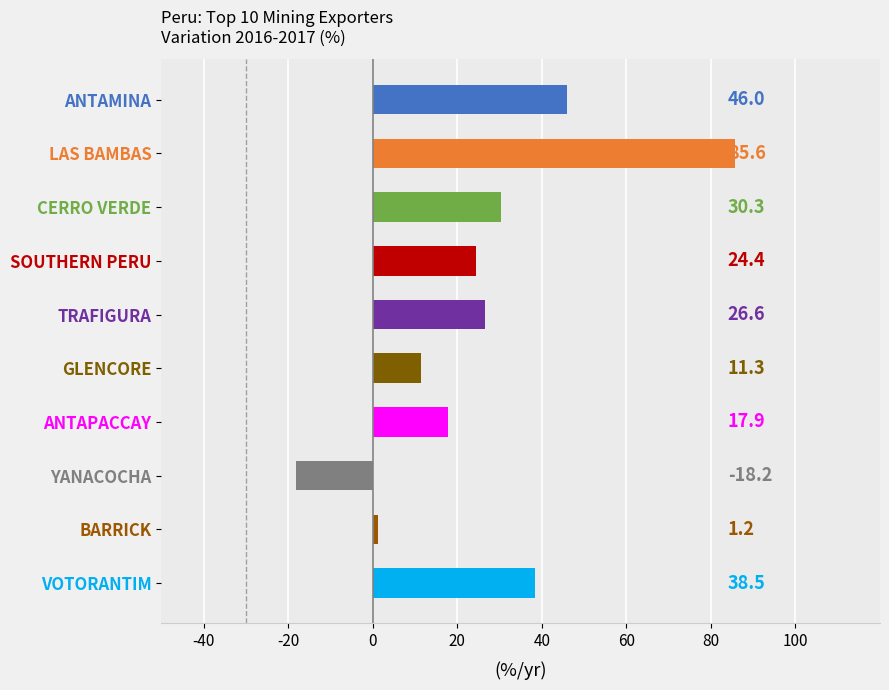

Rank the categories by value from highest to lowest.

LAS BAMBAS, ANTAMINA, VOTORANTIM, CERRO VERDE, TRAFIGURA, SOUTHERN PERU, ANTAPACCAY, GLENCORE, BARRICK, YANACOCHA